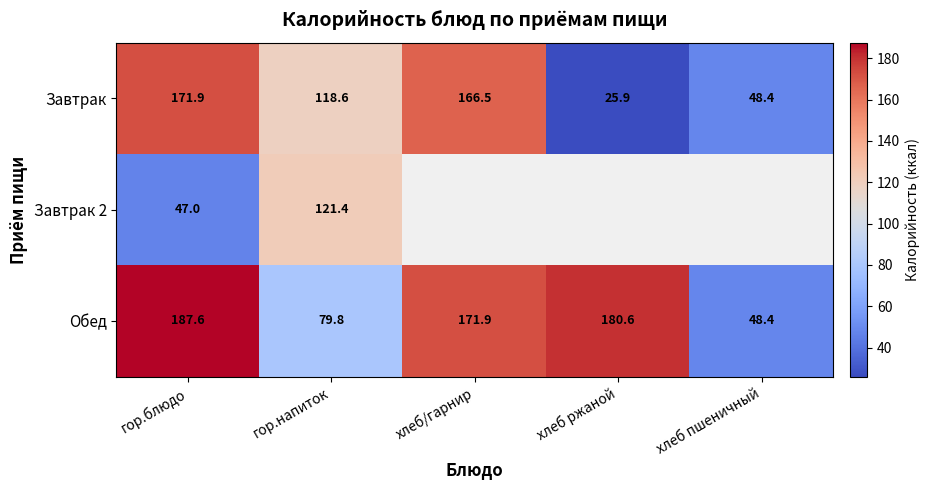

At гор.напиток, list the series in order from largest to smallest.

Завтрак 2, Завтрак, Обед